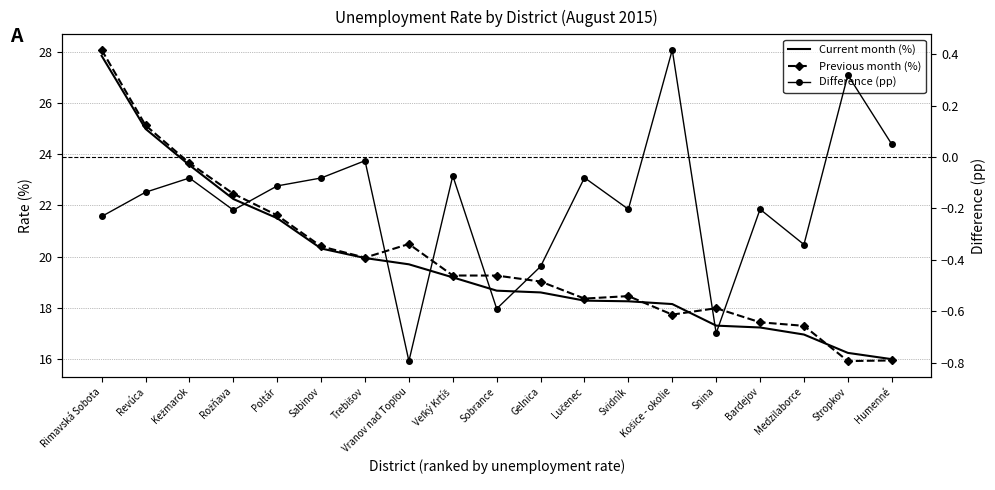

True or false: Difference (pp) has a value of -0.7 at Snina.

True